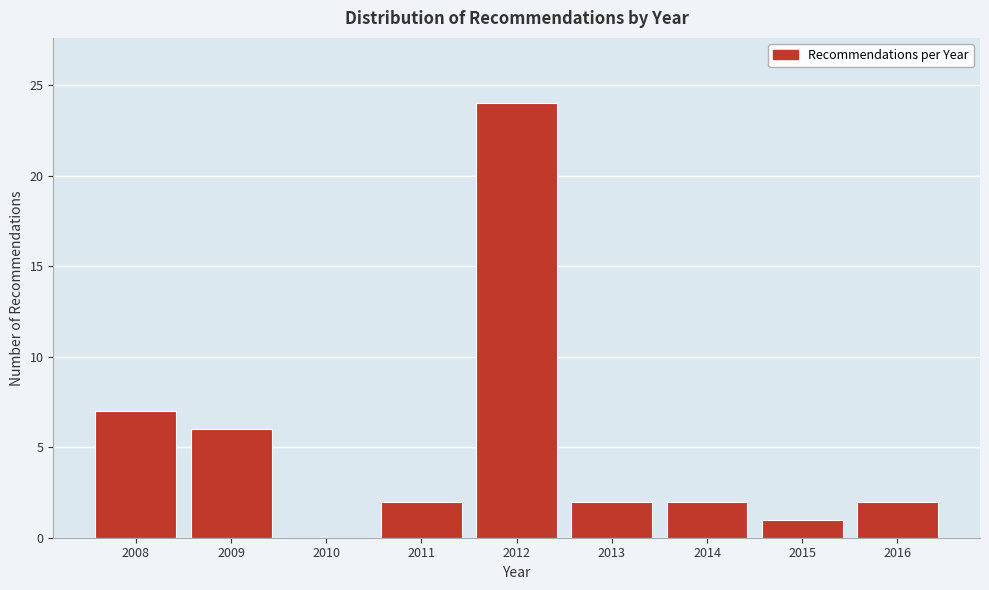

Reading left to right, transcribe all the data shown in this chart.

2008=7	2009=6	2010=0	2011=2	2012=24	2013=2	2014=2	2015=1	2016=2